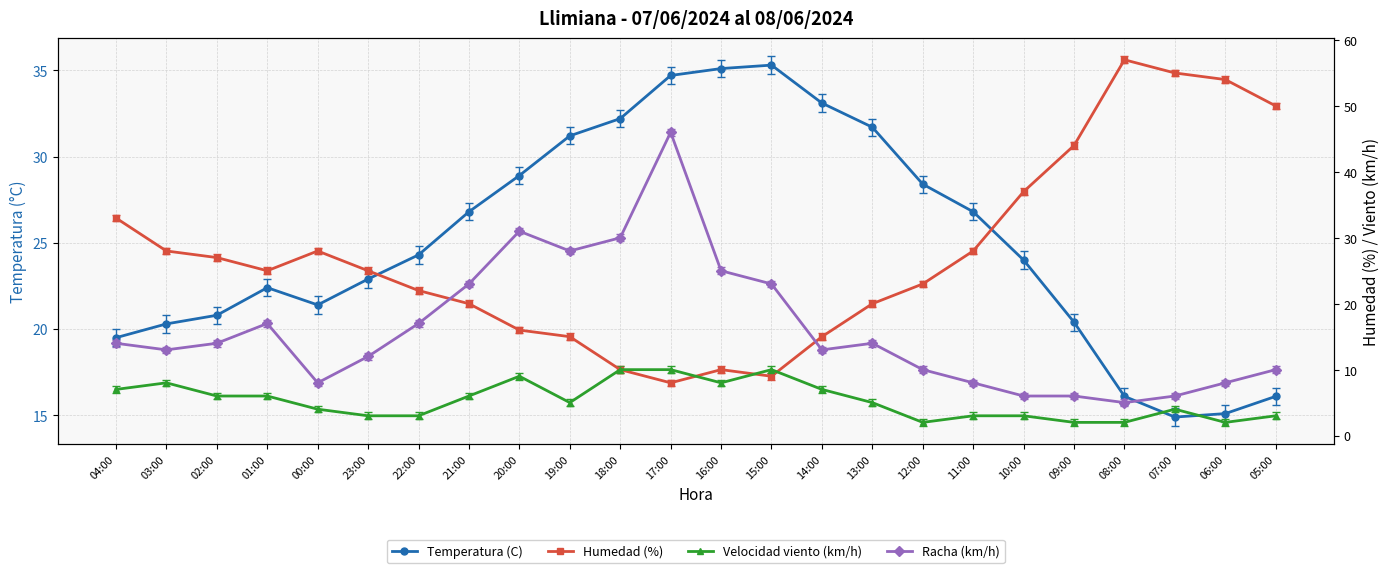

Is it true that Temperatura (C) equals 17.0 at 11:00?

False